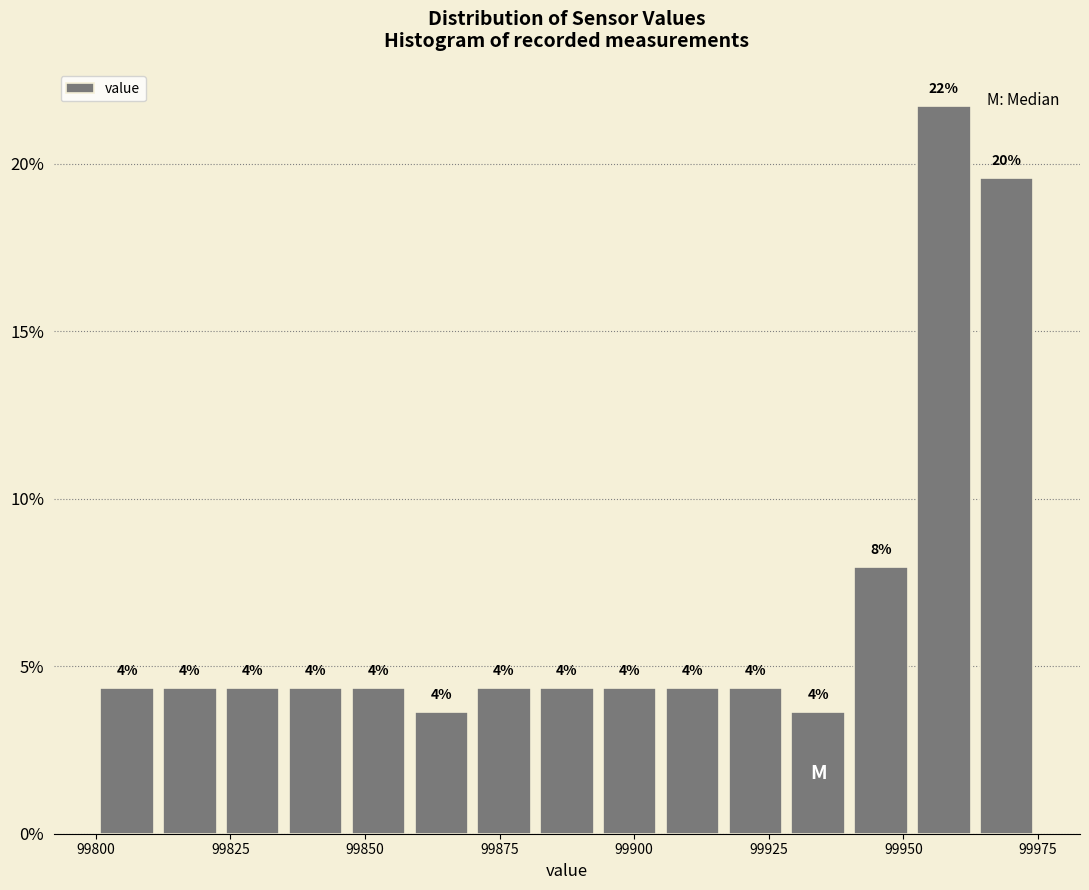

Read against the x-axis, roughly where is the centre of the tallest bar?

99960